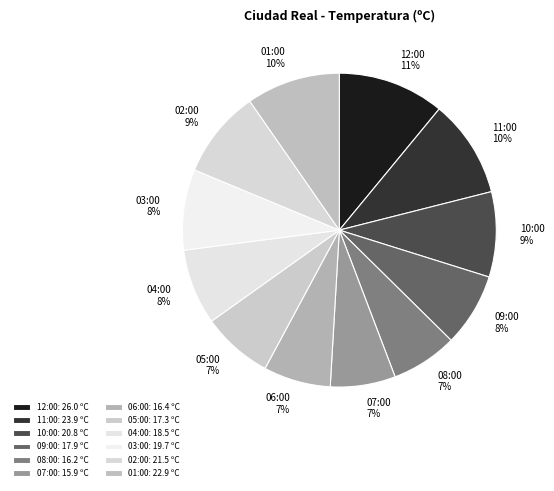

What percentage is the 02:00 slice, to the nearest percent?

9%